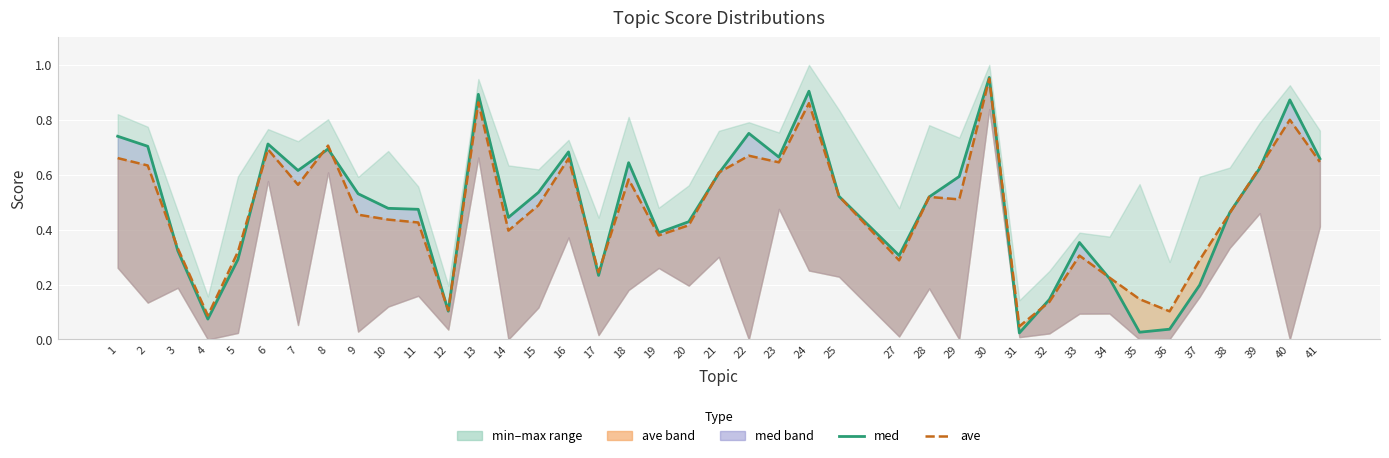

Between 32 and 31, which is larger?

32